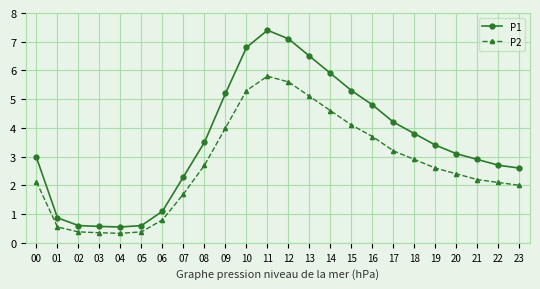

How many distinct data groups are displayed?

2